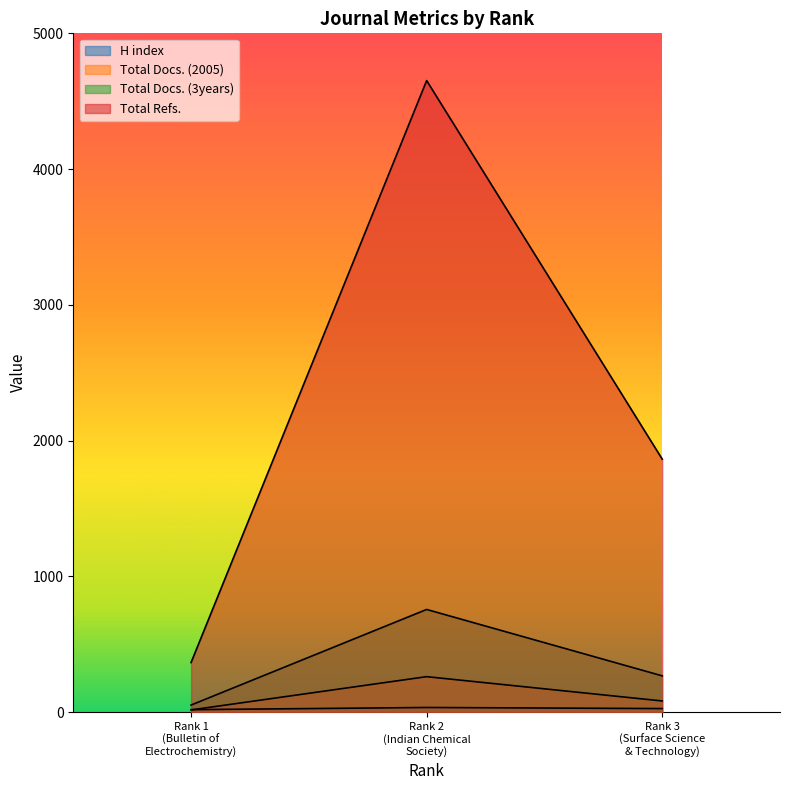

At Rank 1 (Bulletin of Electrochemistry), list the series in order from largest to smallest.

Total Refs., Total Docs. (3years), H index, Total Docs. (2005)